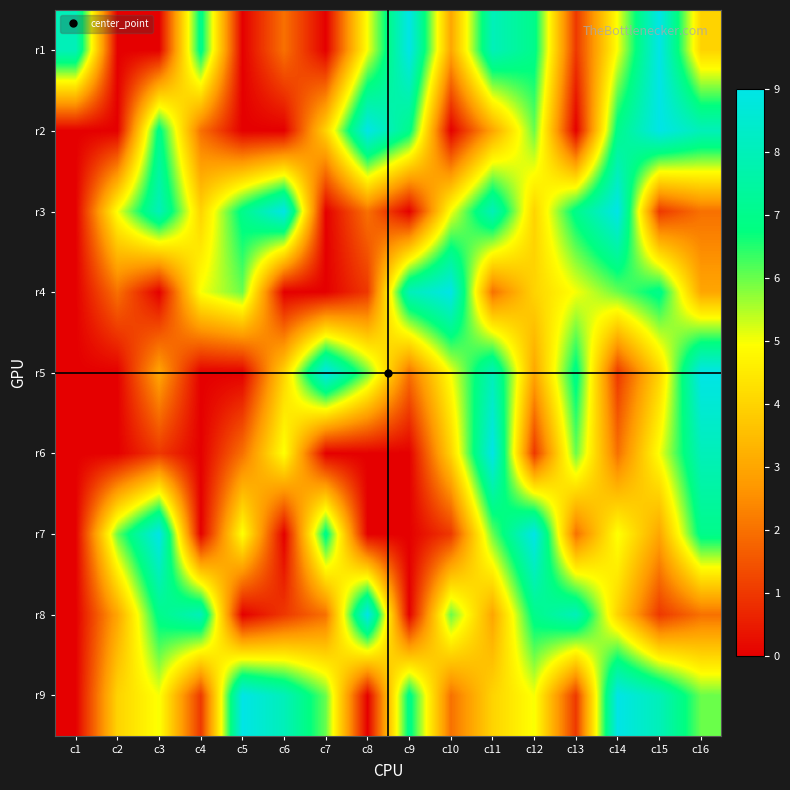

At which category does the chart reach its minimum across all series?

c2